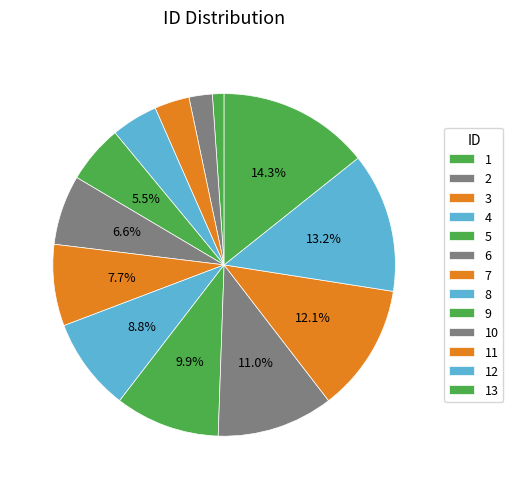

How many segments does this pie chart have?

13